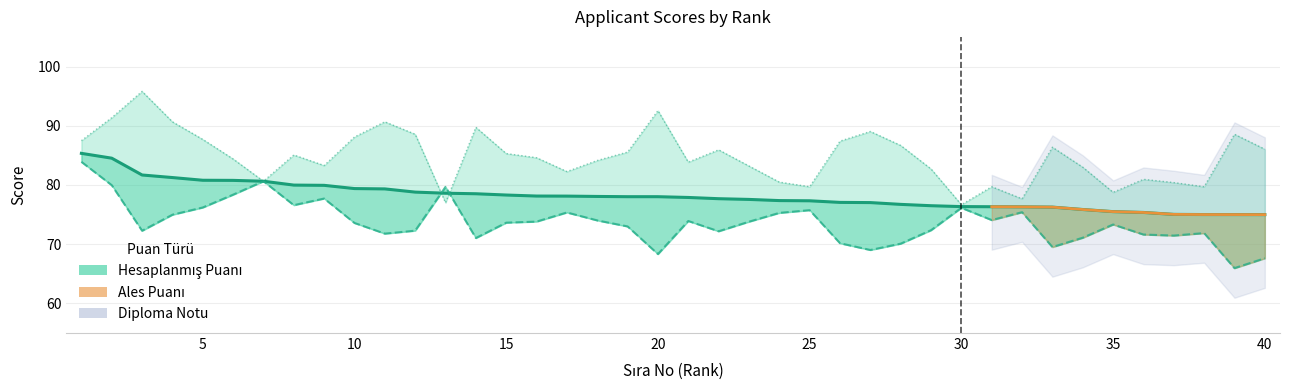

Is it true that Hesaplanmış Puanı equals 122.6 at 10?

False